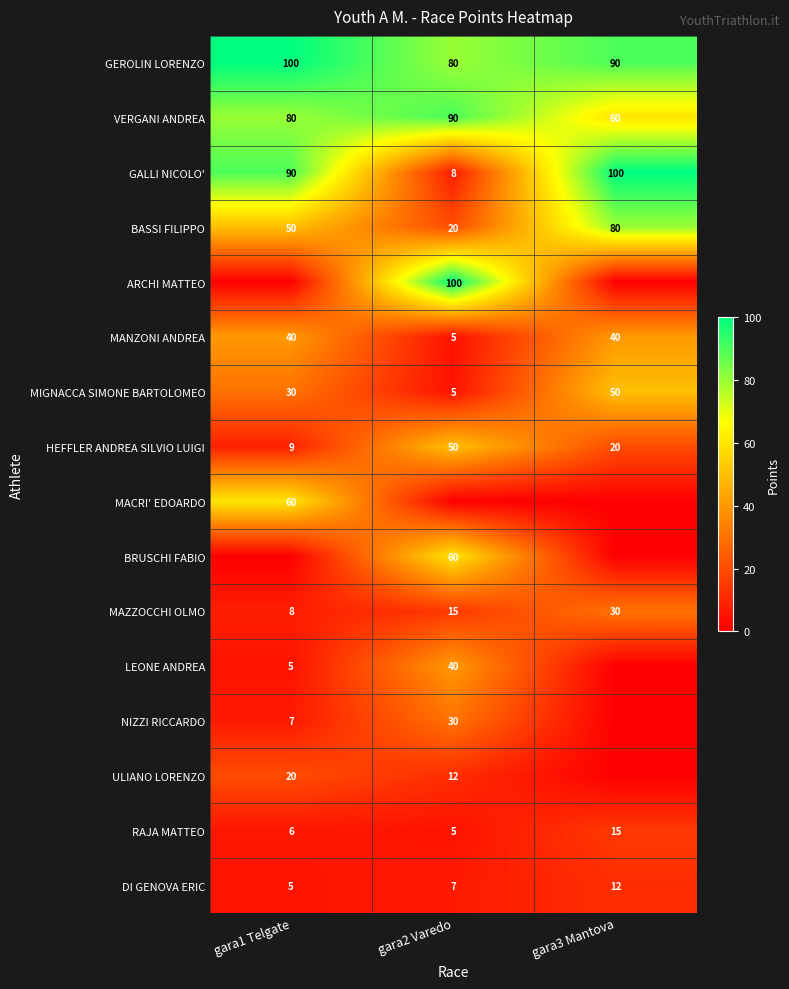

What is the greatest value displayed?

100